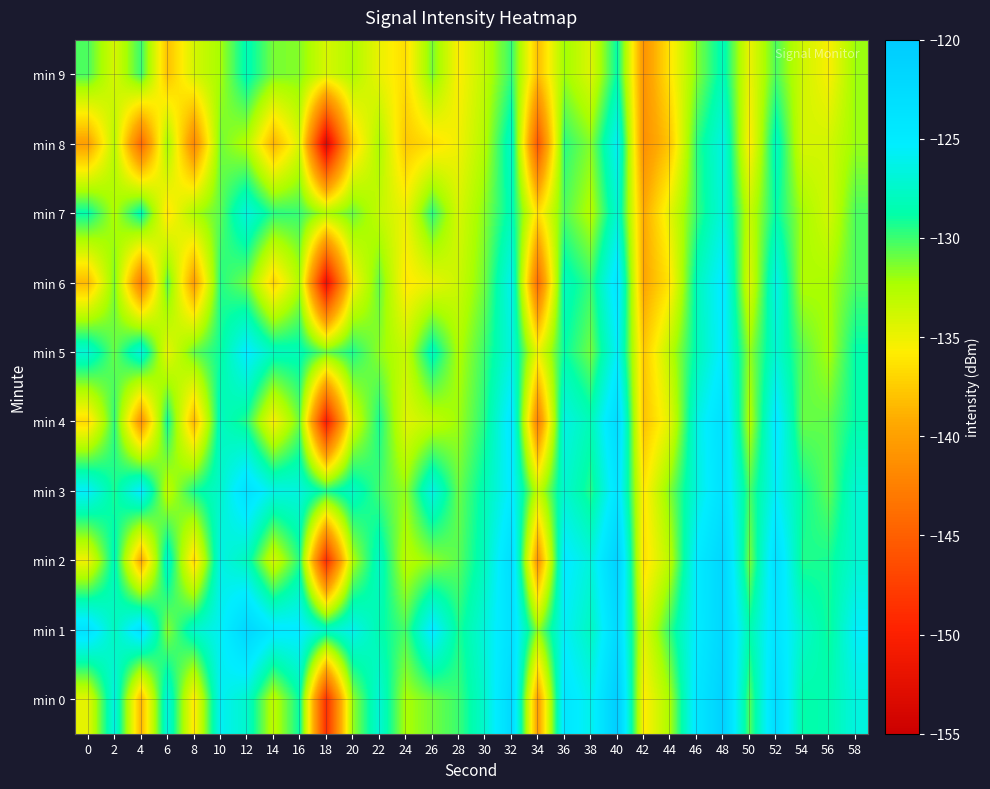

Reading right to left, what are all the values shown in this chart?

min 0: 58=-126.6	56=-128.5	54=-128.8	52=-122.6	50=-130.5	48=-121.0	46=-124.3	44=-132.2	42=-135.8	40=-120.3	38=-126.2	36=-124.2	34=-140.3	32=-122.2	30=-127.3	28=-130.0	26=-131.1	24=-132.4	22=-127.0	20=-131.8	18=-148.7	16=-128.8	14=-133.1	12=-127.4	10=-125.8	8=-136.1	6=-126.7	4=-138.6	2=-126.5	0=-134.6
min 1: 58=-125.5	56=-129.1	54=-127.4	52=-123.9	50=-128.6	48=-121.8	46=-125.1	44=-129.7	42=-134.5	40=-122.3	38=-127.9	36=-125.6	34=-131.8	32=-123.4	30=-126.7	28=-129.3	26=-124.8	24=-130.2	22=-128.5	20=-126.1	18=-127.6	16=-125.0	14=-124.7	12=-121.8	10=-125.8	8=-127.5	6=-131.6	4=-123.6	2=-128.0	0=-123.6
min 2: 58=-127.2	56=-129.2	54=-129.4	52=-123.2	50=-131.2	48=-121.7	46=-125.0	44=-132.9	42=-136.5	40=-121.0	38=-126.8	36=-124.9	34=-141.0	32=-122.9	30=-127.9	28=-130.6	26=-131.7	24=-133.0	22=-127.7	20=-132.5	18=-149.0	16=-129.5	14=-134.0	12=-128.0	10=-126.4	8=-137.0	6=-127.3	4=-139.5	2=-128.1	0=-135.2
min 3: 58=-127.1	56=-130.7	54=-129.0	52=-125.5	50=-130.2	48=-123.4	46=-126.7	44=-131.3	42=-136.1	40=-123.9	38=-129.5	36=-127.2	34=-133.4	32=-125.0	30=-128.3	28=-130.9	26=-126.4	24=-131.8	22=-130.1	20=-127.7	18=-129.3	16=-126.7	14=-126.4	12=-123.5	10=-127.4	8=-129.2	6=-133.2	4=-125.1	2=-129.3	0=-125.5
min 4: 58=-128.7	56=-130.7	54=-130.9	52=-124.7	50=-132.7	48=-123.2	46=-126.5	44=-134.5	42=-138.0	40=-122.5	38=-128.3	36=-126.4	34=-142.5	32=-124.4	30=-129.4	28=-132.0	26=-133.3	24=-134.5	22=-129.2	20=-134.0	18=-150.5	16=-131.0	14=-135.6	12=-129.5	10=-127.9	8=-138.6	6=-128.9	4=-141.1	2=-129.7	0=-136.8
min 5: 58=-128.7	56=-132.3	54=-130.6	52=-127.1	50=-131.8	48=-125.0	46=-128.3	44=-132.9	42=-137.7	40=-125.5	38=-131.1	36=-128.8	34=-135.0	32=-126.6	30=-129.9	28=-132.5	26=-128.0	24=-133.4	22=-131.7	20=-129.3	18=-130.9	16=-128.3	14=-128.0	12=-125.1	10=-129.0	8=-130.8	6=-134.8	4=-126.7	2=-130.9	0=-127.1
min 6: 58=-130.3	56=-132.3	54=-132.5	52=-126.3	50=-134.3	48=-124.8	46=-128.1	44=-136.1	42=-139.6	40=-124.1	38=-129.9	36=-128.0	34=-144.1	32=-126.0	30=-131.0	28=-133.6	26=-134.9	24=-136.1	22=-130.8	20=-135.6	18=-152.1	16=-132.6	14=-137.2	12=-131.1	10=-129.5	8=-140.2	6=-130.5	4=-142.7	2=-131.3	0=-138.4
min 7: 58=-130.3	56=-133.9	54=-132.2	52=-128.7	50=-133.4	48=-126.6	46=-129.9	44=-134.5	42=-139.3	40=-127.1	38=-132.7	36=-130.4	34=-136.6	32=-128.2	30=-131.5	28=-134.1	26=-129.6	24=-135.0	22=-133.3	20=-130.9	18=-132.5	16=-129.9	14=-129.6	12=-126.7	10=-130.6	8=-132.4	6=-136.4	4=-128.3	2=-132.5	0=-128.7
min 8: 58=-131.9	56=-133.9	54=-134.1	52=-127.9	50=-135.9	48=-126.4	46=-129.7	44=-137.7	42=-141.2	40=-125.7	38=-131.5	36=-129.6	34=-145.7	32=-127.6	30=-132.6	28=-135.2	26=-136.5	24=-137.7	22=-132.4	20=-137.2	18=-153.7	16=-134.2	14=-138.8	12=-132.7	10=-131.1	8=-141.8	6=-132.1	4=-144.3	2=-132.9	0=-140.0
min 9: 58=-131.9	56=-135.5	54=-133.8	52=-130.3	50=-135.0	48=-128.2	46=-131.5	44=-136.1	42=-140.9	40=-128.7	38=-134.3	36=-132.0	34=-138.2	32=-129.8	30=-133.1	28=-135.7	26=-131.2	24=-136.6	22=-134.9	20=-132.5	18=-134.1	16=-131.5	14=-131.2	12=-128.3	10=-132.2	8=-134.0	6=-138.0	4=-129.9	2=-134.1	0=-130.3